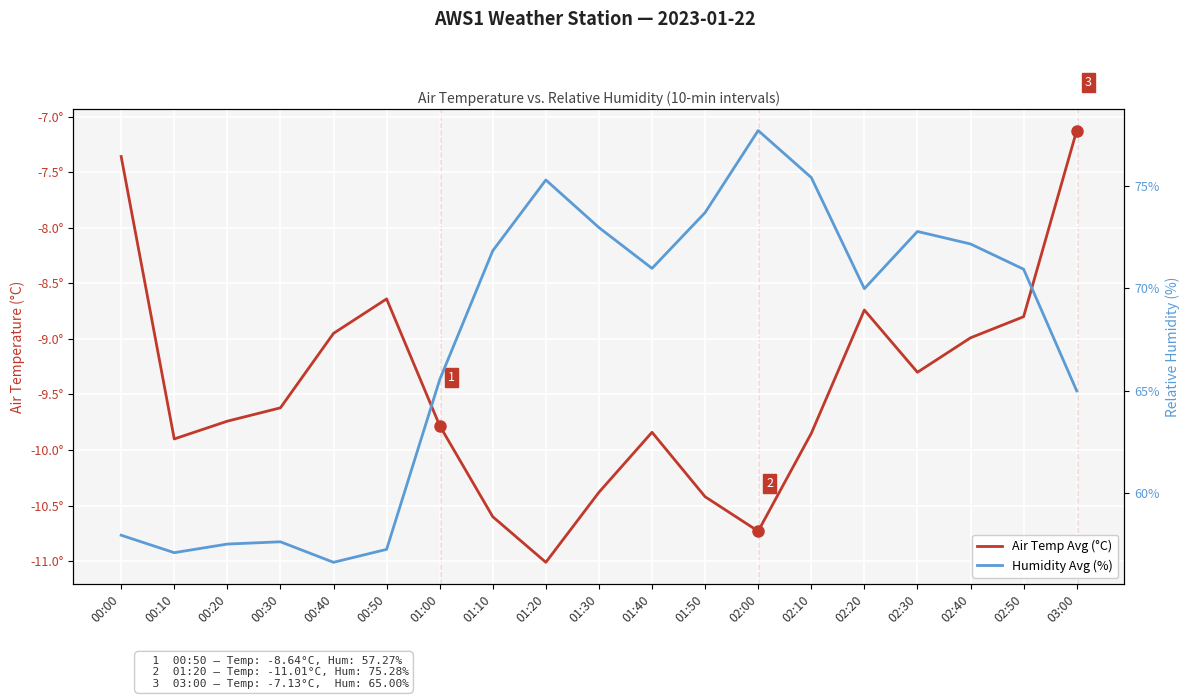

How many distinct data groups are displayed?

2